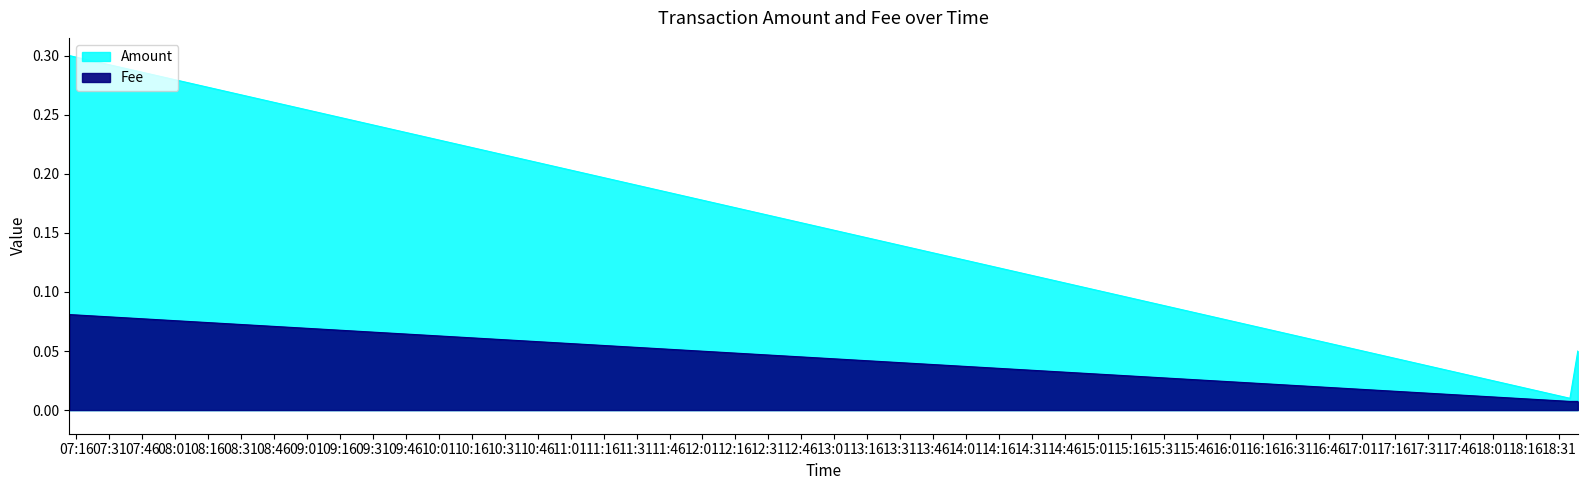

Which series changed the most between 2020-04-15 07:12:52 and 2020-04-15 18:35:49?

Amount